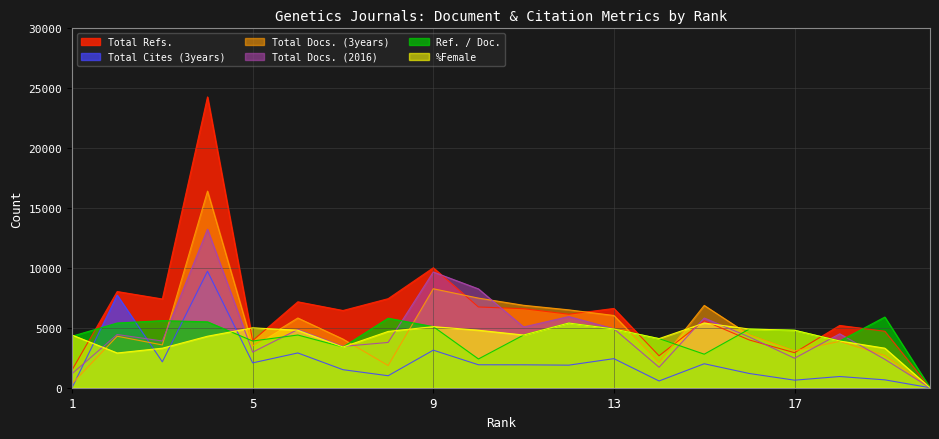

Reading right to left, list all the values displayed in this chart.

Total Docs. (2016): 0	2370	4500	2460	4230	5820	1710	4920	5940	5070	8250	9660	3780	3450	4860	2970	13230	3900	4440	1170
Total Docs. (3years): 0	2690	3870	3080	4410	6870	2110	6030	6500	6880	7480	8260	1850	4060	5820	3490	16410	3570	4300	340
Total Refs.: 0	4713	5198	2924	3983	5592	2666	6617	6136	6597	6741	10012	7433	6446	7172	3928	24274	7408	8029	1478
Ref. / Doc.: 0	5900	3900	4800	4900	2800	4100	4900	5400	4400	2400	5100	5800	3400	4400	3900	5500	5600	5400	4300
%Female: 0	3300	3900	4800	4900	5400	4100	4900	5400	4400	4800	5100	4700	3400	4800	5000	4300	3300	2900	4400
Total Cites (3years): 0	657	935	631	1187	2001	563	2427	1884	1913	1916	3134	1001	1505	2902	2075	9721	2161	7730	0